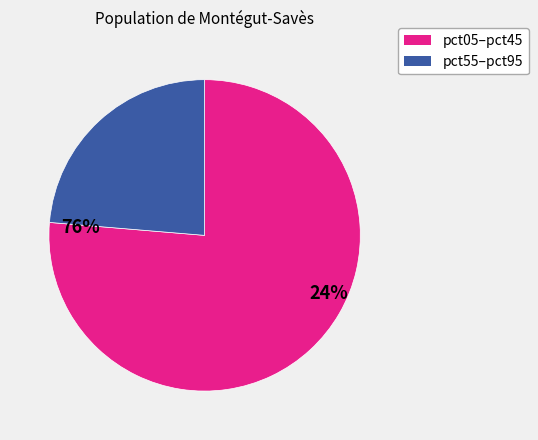

Is there a majority slice in this chart?

Yes